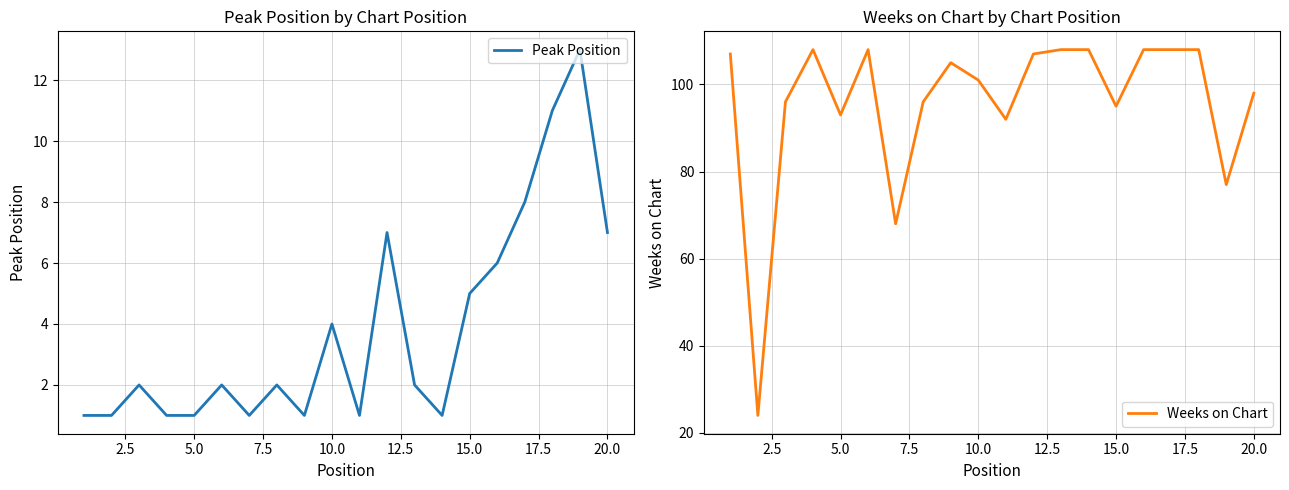

List the series in order of their overall mean, lowest first.

Peak Position, Weeks on Chart